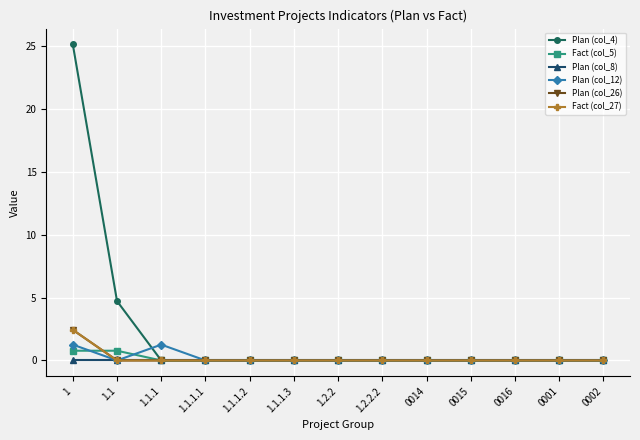

The Fact (col_5) series shows -0.4 at 1.1.1. True or false?

False